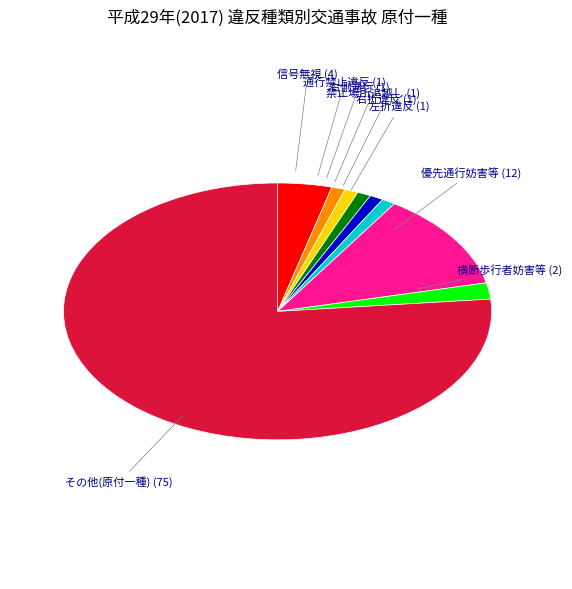

How many segments does this pie chart have?

9